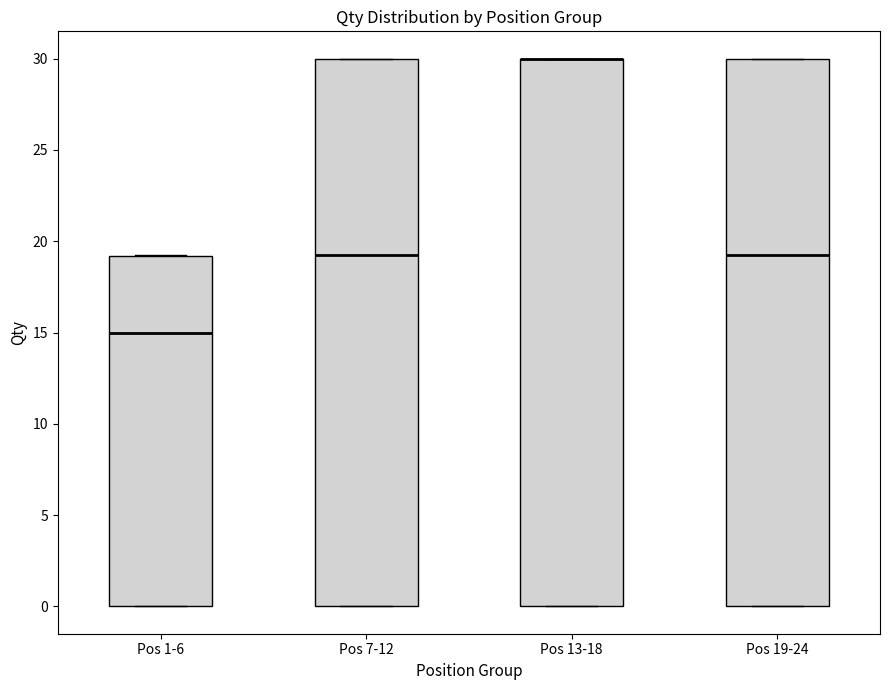

Where is the lower edge of the box for Pos 7-12 on the y-axis? The values are not printed on the chart, so give them approximately, as read against the axis.

0.0